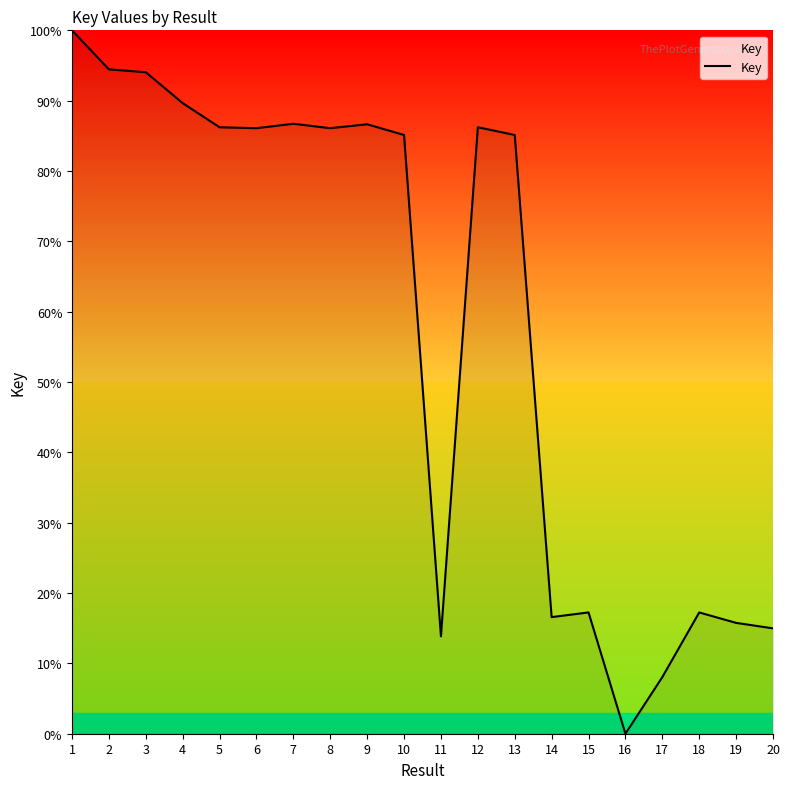

What is the greatest value displayed?

100.0